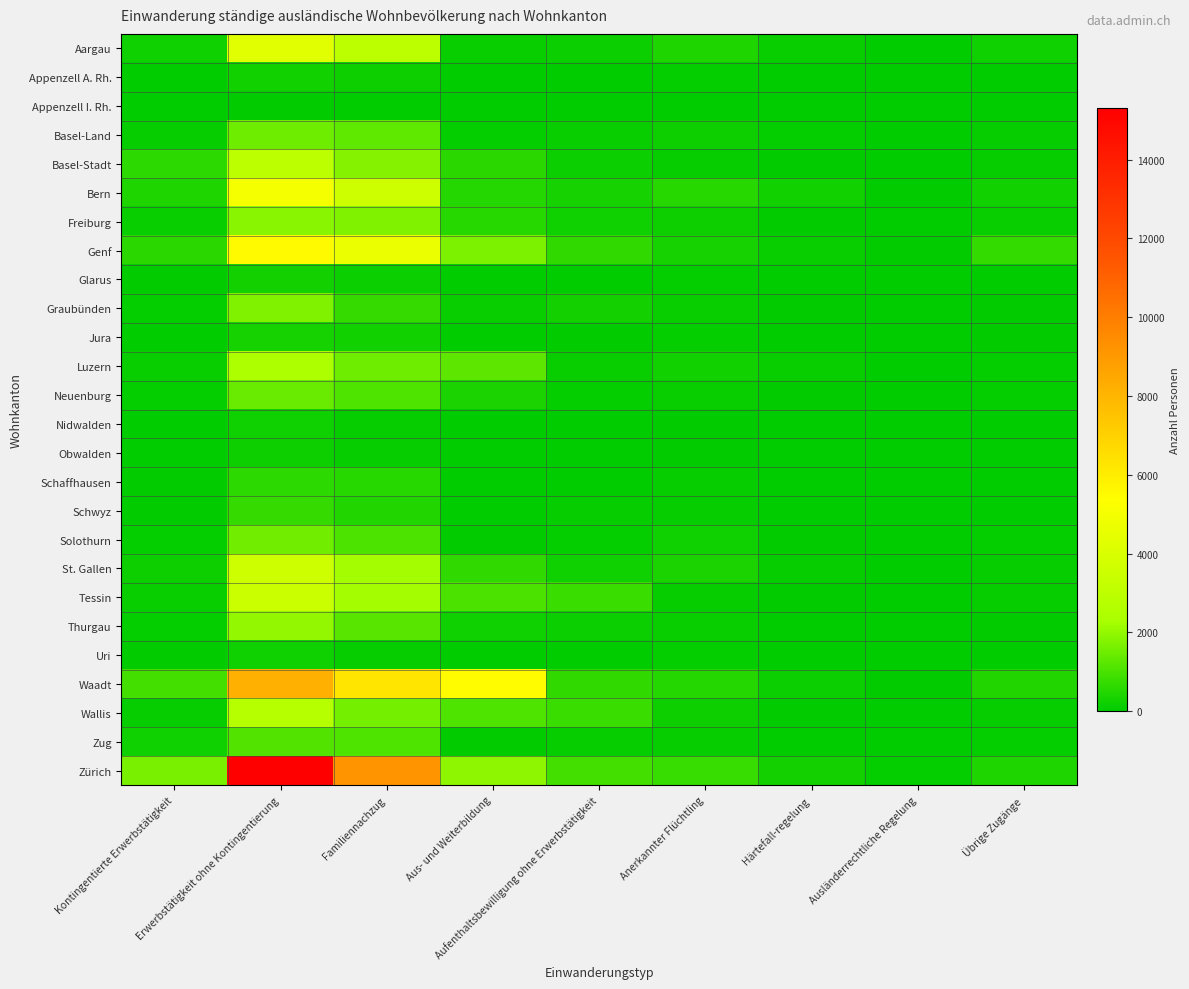

Which category has the lowest value across all series?

Kontingentierte Erwerbstätigkeit